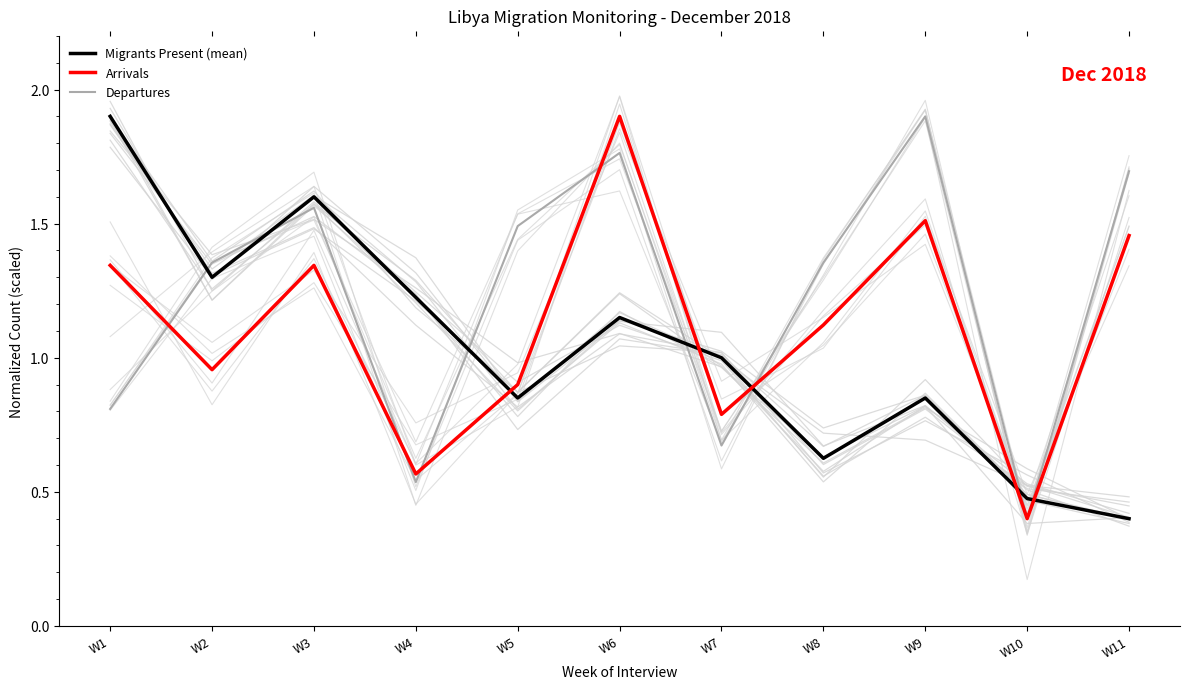

What is the sum of all Departures values?

13.5